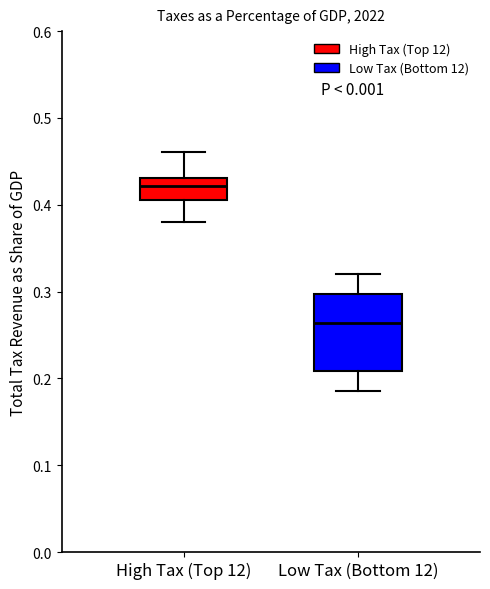

Reading left to right, read every box against the y-axis: the position of its median line, the range the box covers, and the ends of its whiskers. The values are not printed on the chart, so give them approximately, as read against the axis.

High Tax (Top 12): median 0.42, box 0.41 to 0.43, whiskers 0.38 to 0.46
Low Tax (Bottom 12): median 0.26, box 0.21 to 0.30, whiskers 0.19 to 0.32